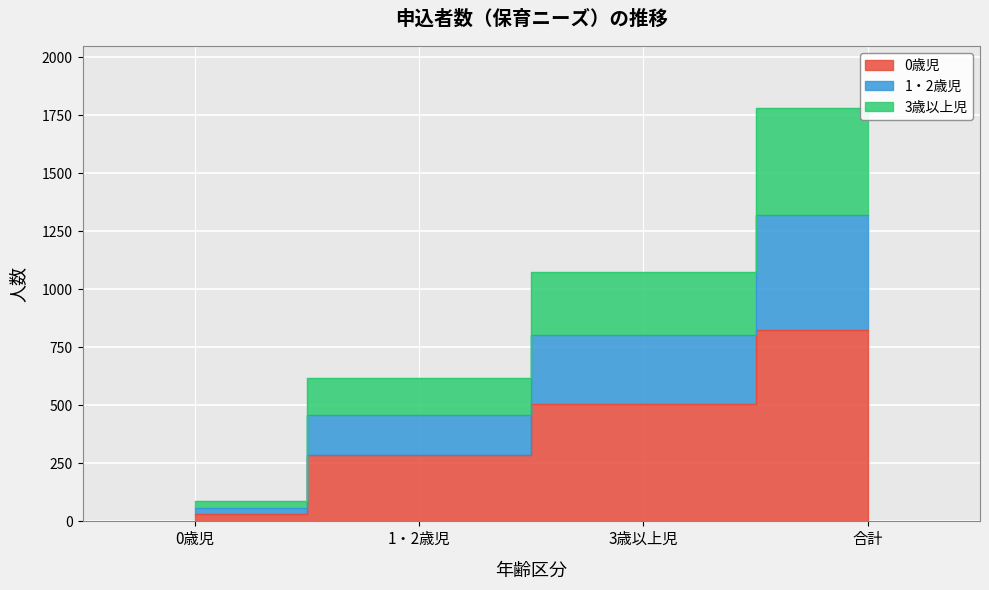

How many distinct data groups are displayed?

3